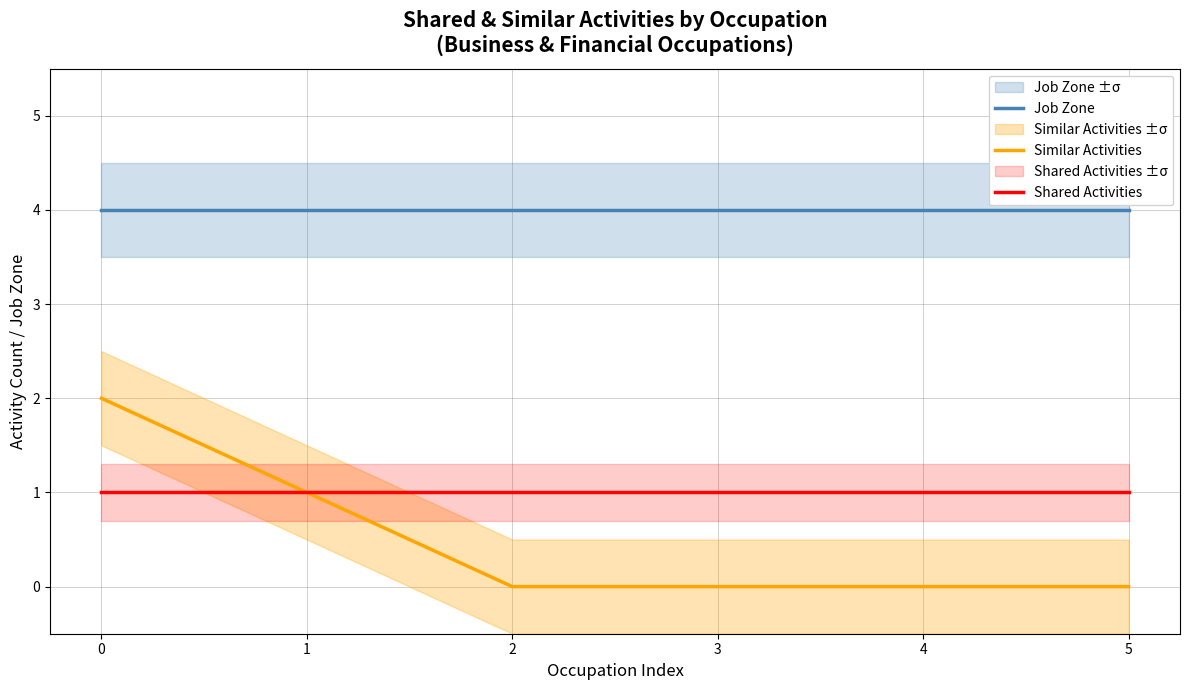

How many lines are shown in the chart?

3